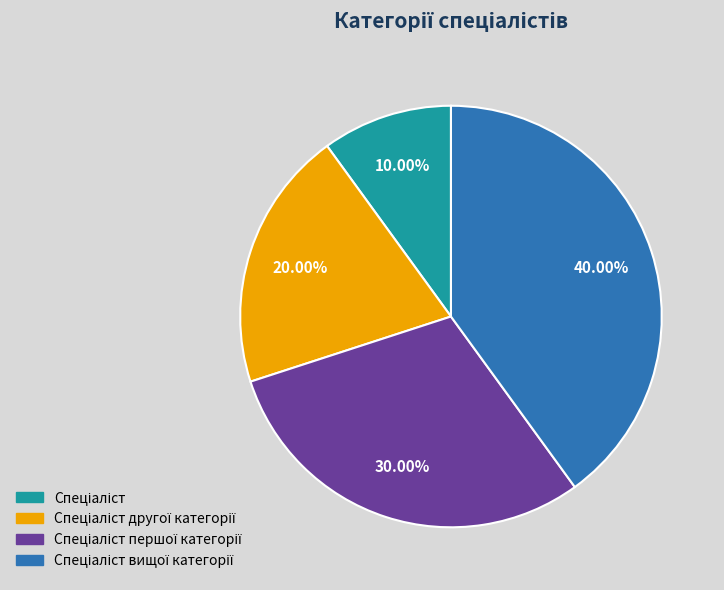

Is there a majority slice in this chart?

No